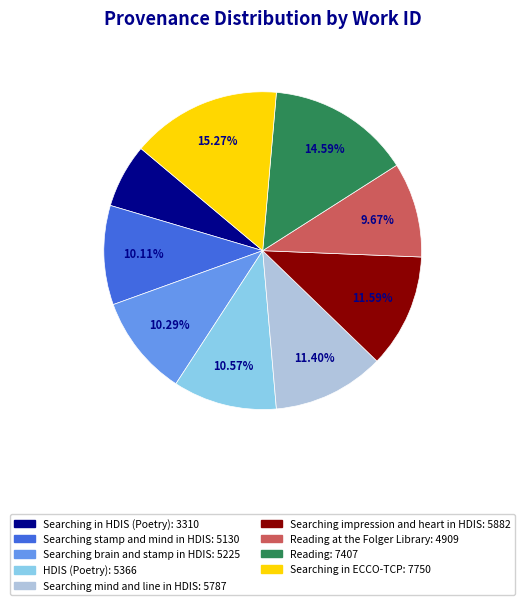

Is there any slice that represents more than half of the pie?

No